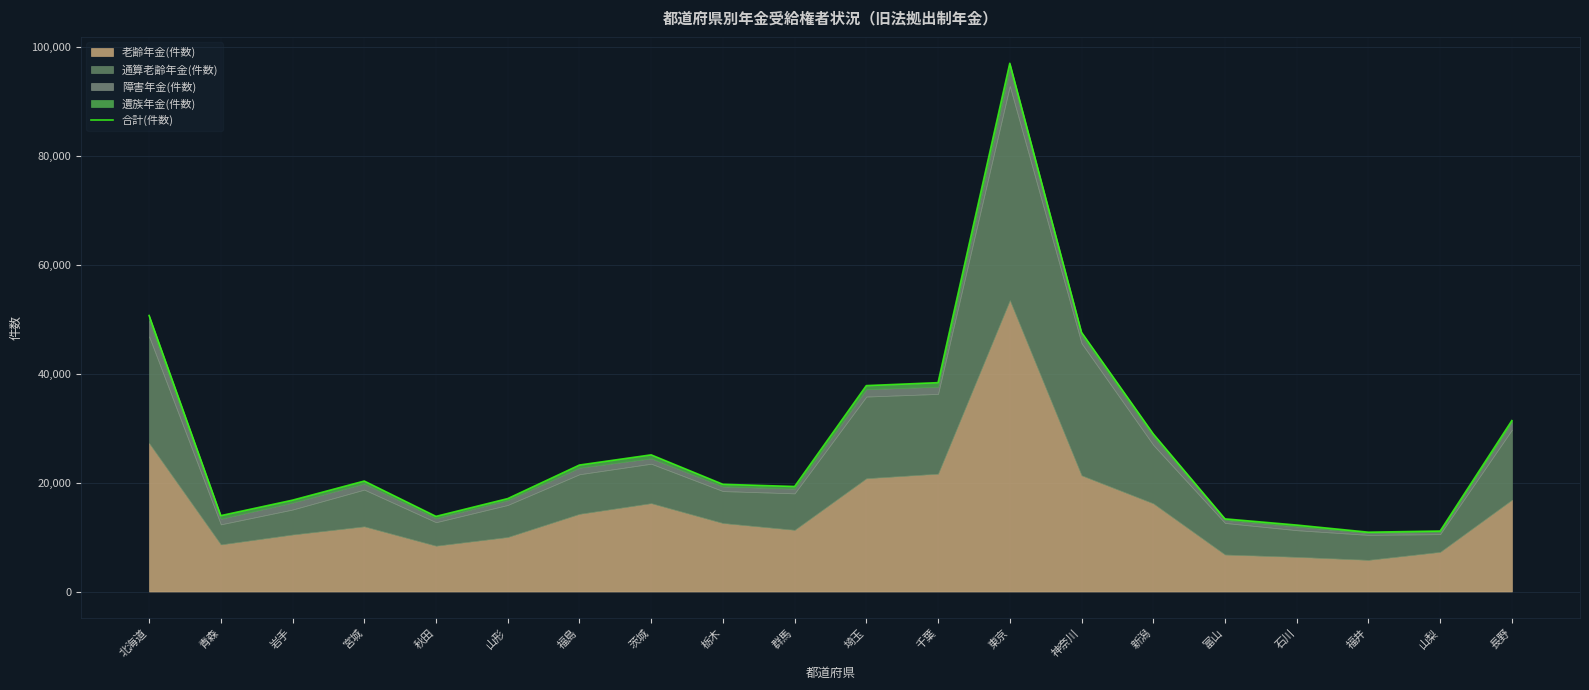

What is the label of the 16th point from the right?

秋田